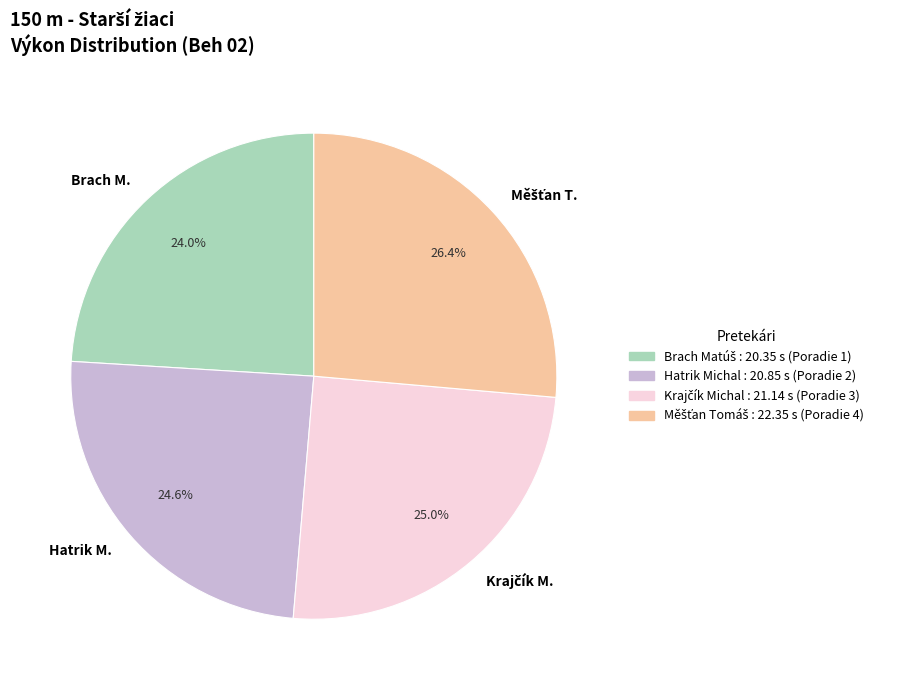

How much of the chart is everything except Hatrik Michal?

75.4%